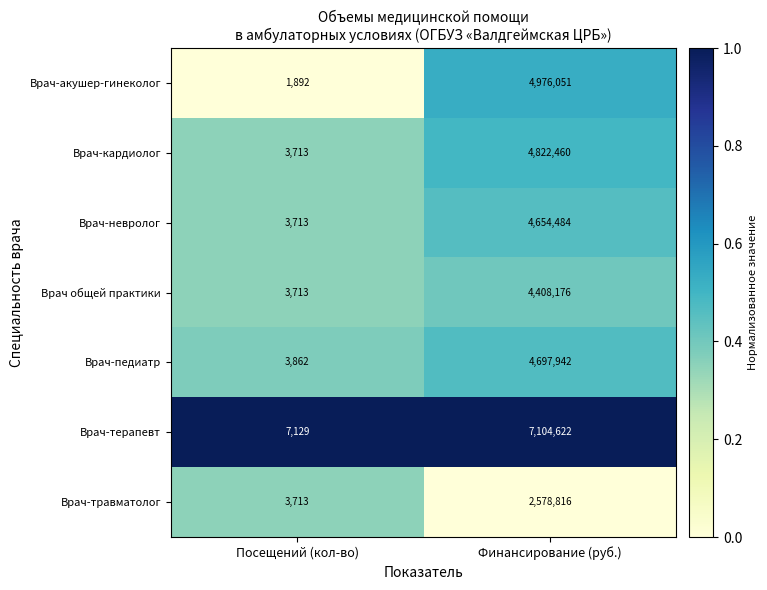

Where is Врач-кардиолог nearest to the value 2413086?

Посещений (кол-во)